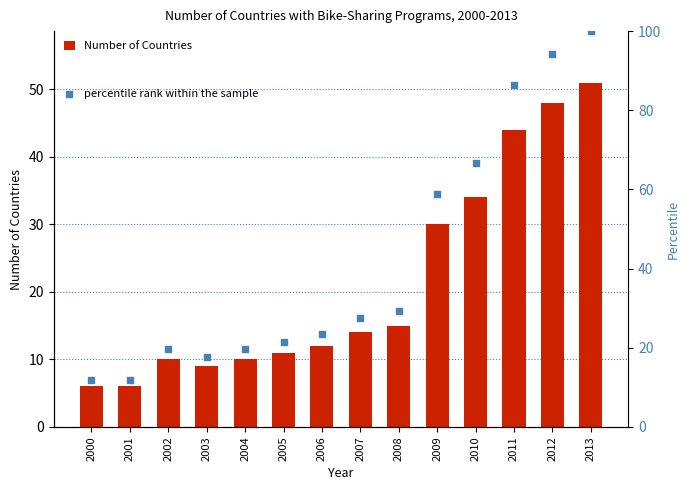

Which series reaches the minimum Y coordinate?

Number of Countries